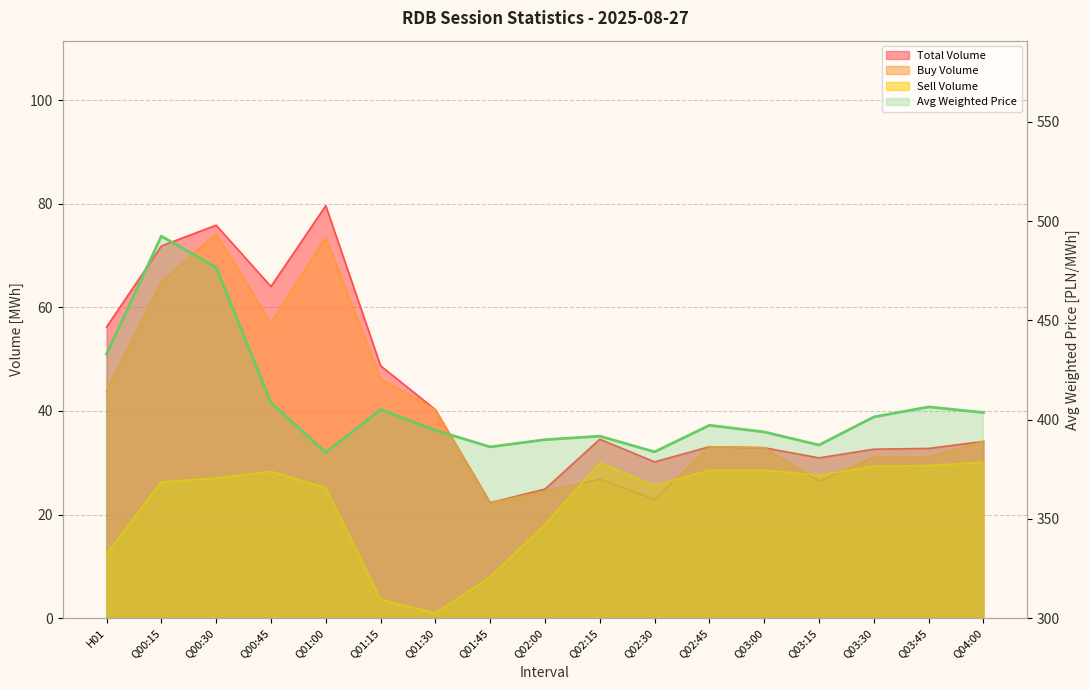

What is the difference between the maximum and minimum values?

109.0